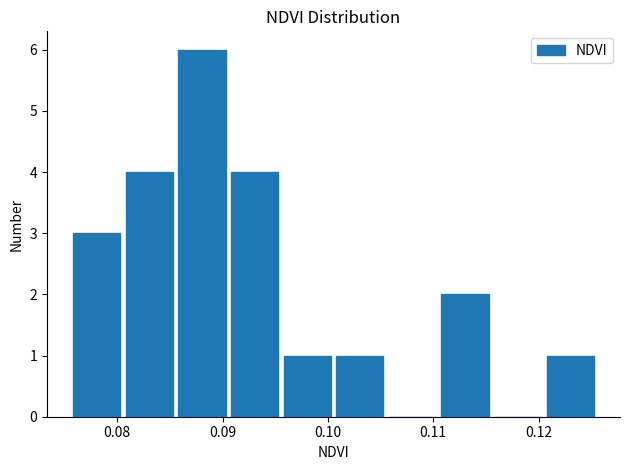

Reading left to right, list every bar in this chart as the range it spans on the x-axis followed by its height. Neither the bar edges nor the heights are printed on the chart, so give them approximately, as read against the axes.

0.076 to 0.081: 3
0.081 to 0.086: 4
0.086 to 0.091: 6
0.091 to 0.096: 4
0.096 to 0.101: 1
0.101 to 0.106: 1
0.106 to 0.111: 0
0.111 to 0.116: 2
0.116 to 0.121: 0
0.121 to 0.126: 1